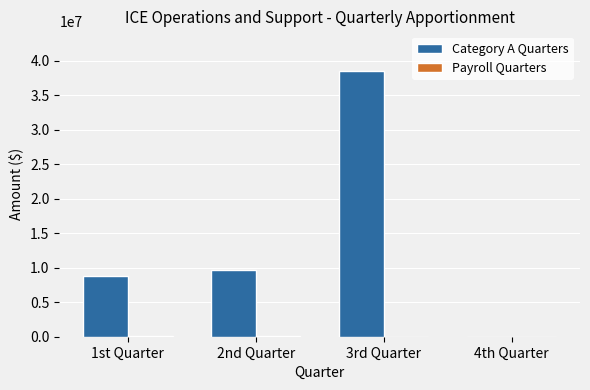

At which category is the sum across all series the highest?

3rd Quarter